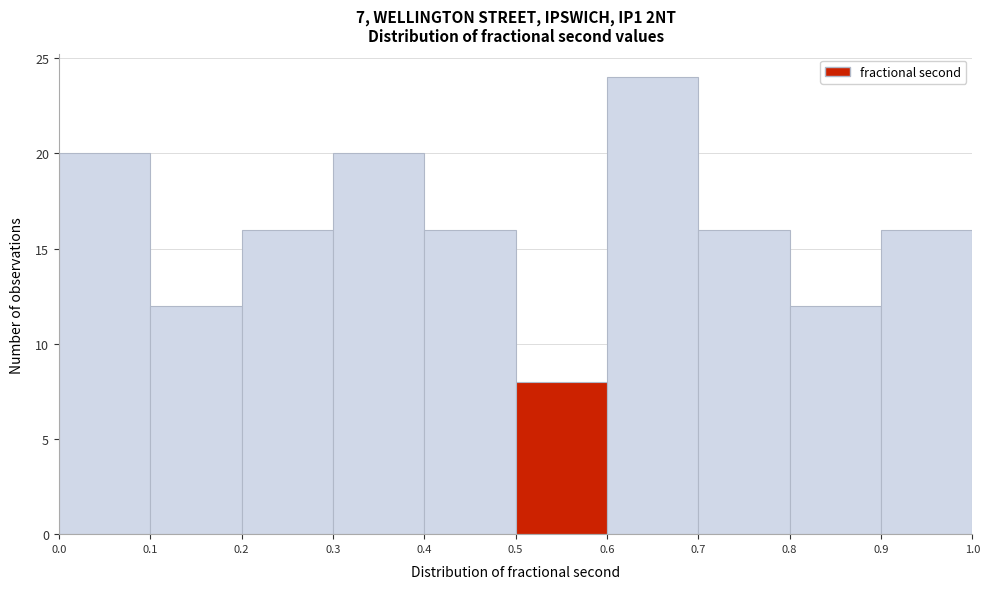

Reading left to right, list every bar in this chart as the range it spans on the x-axis followed by its height. The values are not printed on the chart, so give them approximately, as read against the axis.

0.0 to 0.1: 20
0.1 to 0.2: 12
0.2 to 0.3: 16
0.3 to 0.4: 20
0.4 to 0.5: 16
0.5 to 0.6: 8
0.6 to 0.7: 24
0.7 to 0.8: 16
0.8 to 0.9: 12
0.9 to 1.0: 16